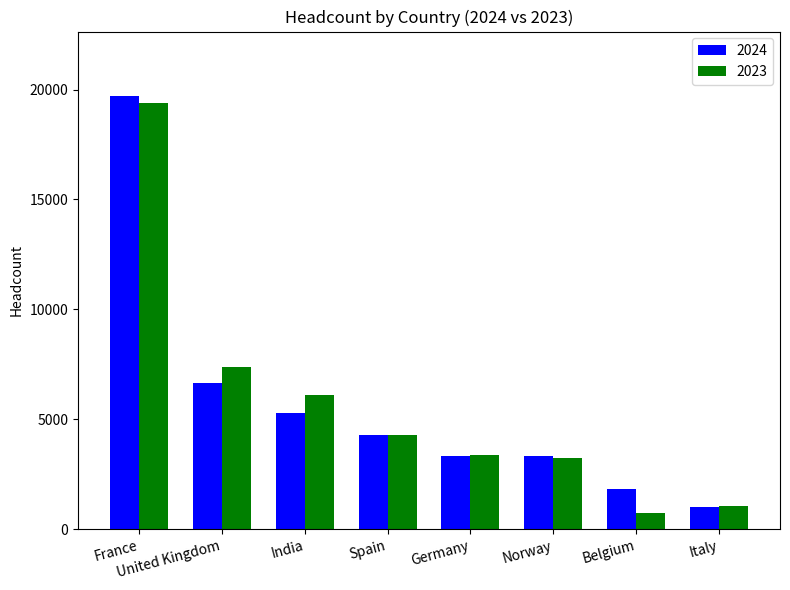

At which category is the sum across all series the highest?

France